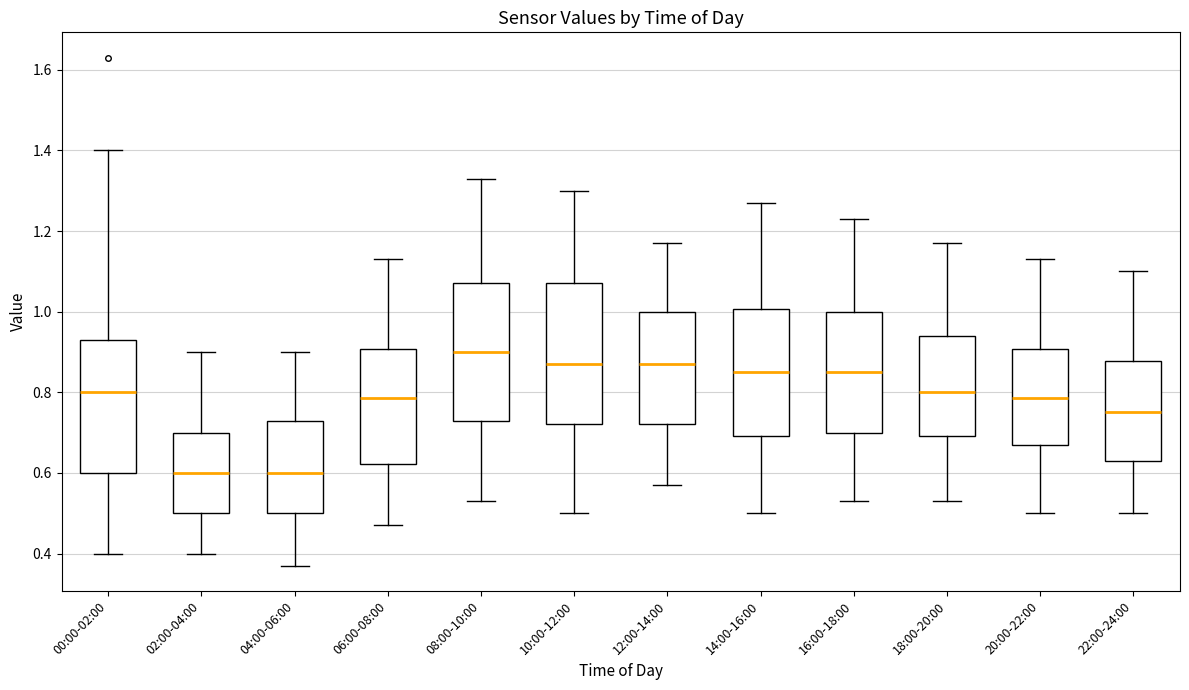

Reading left to right, read every box against the y-axis: the position of its median line, the range the box covers, and the ends of its whiskers. The values are not printed on the chart, so give them approximately, as read against the axis.

00:00-02:00: median 0.80, box 0.60 to 0.94, whiskers 0.40 to 1.40
02:00-04:00: median 0.60, box 0.50 to 0.70, whiskers 0.40 to 0.90
04:00-06:00: median 0.60, box 0.50 to 0.74, whiskers 0.38 to 0.90
06:00-08:00: median 0.78, box 0.62 to 0.90, whiskers 0.48 to 1.14
08:00-10:00: median 0.90, box 0.74 to 1.08, whiskers 0.54 to 1.34
10:00-12:00: median 0.88, box 0.72 to 1.08, whiskers 0.50 to 1.30
12:00-14:00: median 0.88, box 0.72 to 1.00, whiskers 0.58 to 1.18
14:00-16:00: median 0.86, box 0.70 to 1.00, whiskers 0.50 to 1.28
16:00-18:00: median 0.86, box 0.70 to 1.00, whiskers 0.54 to 1.24
18:00-20:00: median 0.80, box 0.70 to 0.94, whiskers 0.54 to 1.18
20:00-22:00: median 0.78, box 0.68 to 0.90, whiskers 0.50 to 1.14
22:00-24:00: median 0.76, box 0.64 to 0.88, whiskers 0.50 to 1.10